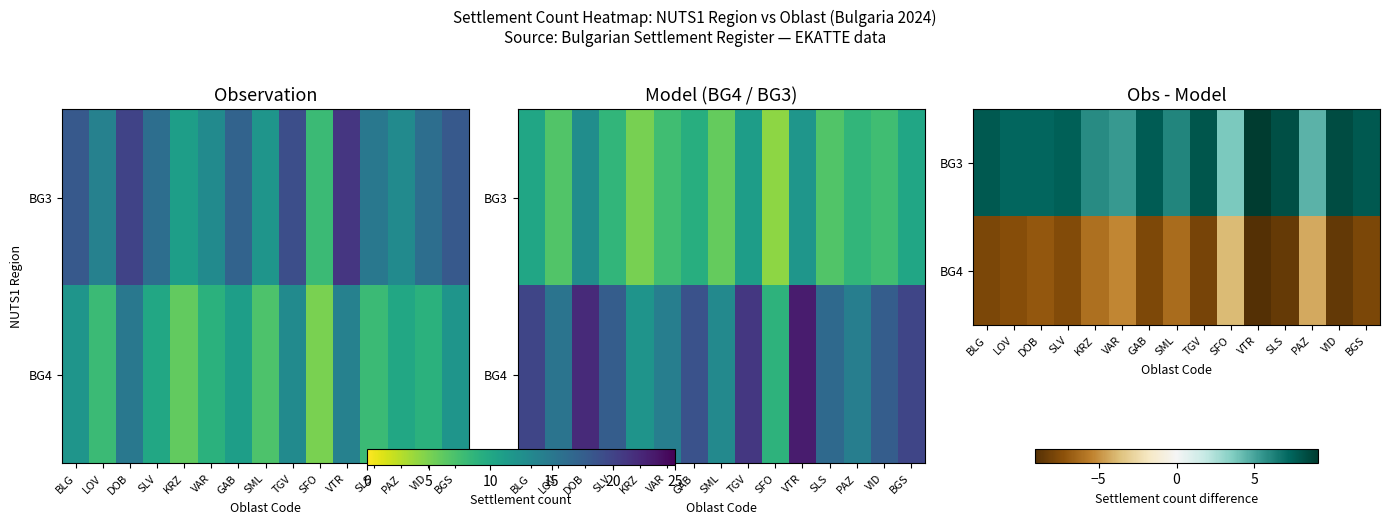

The BG4 series shows -10.6 at BGS. True or false?

False